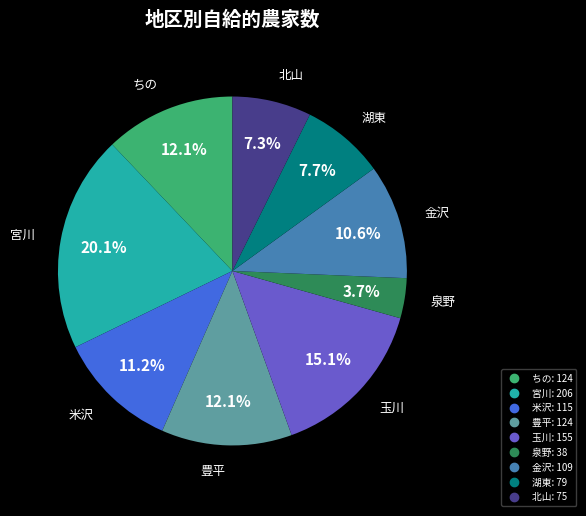

The 金沢 slice represents 21% of the pie. True or false?

False